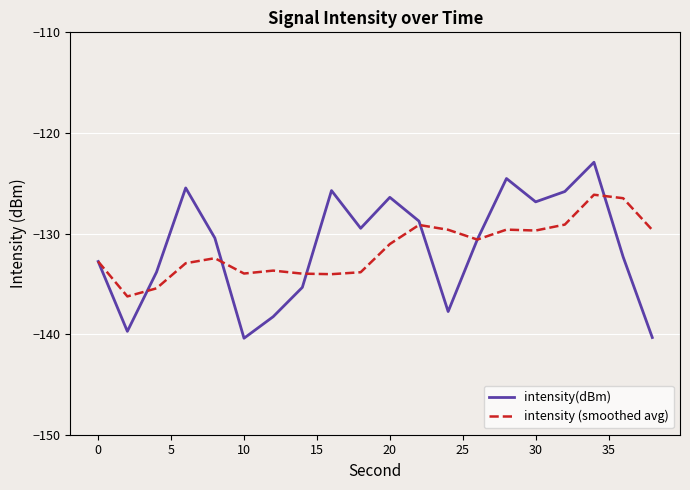

List the series in order of their peak value, highest first.

intensity(dBm), intensity (smoothed avg)